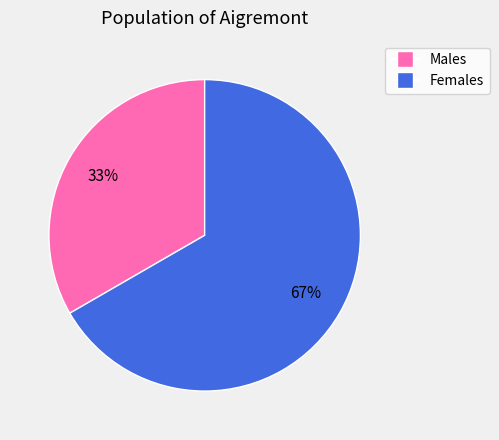

To the nearest percent, what is the average slice percentage?

50%